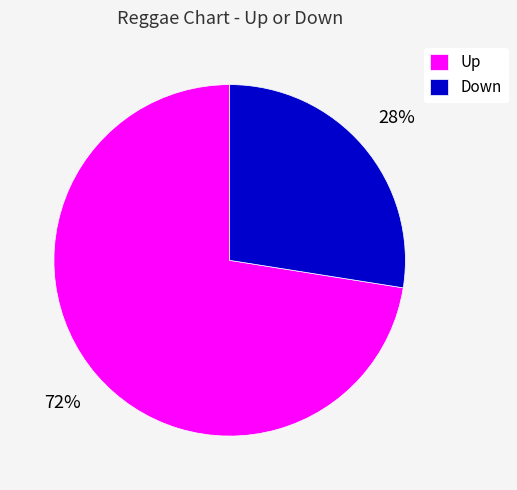

Which slice represents more than half of the pie?

Up